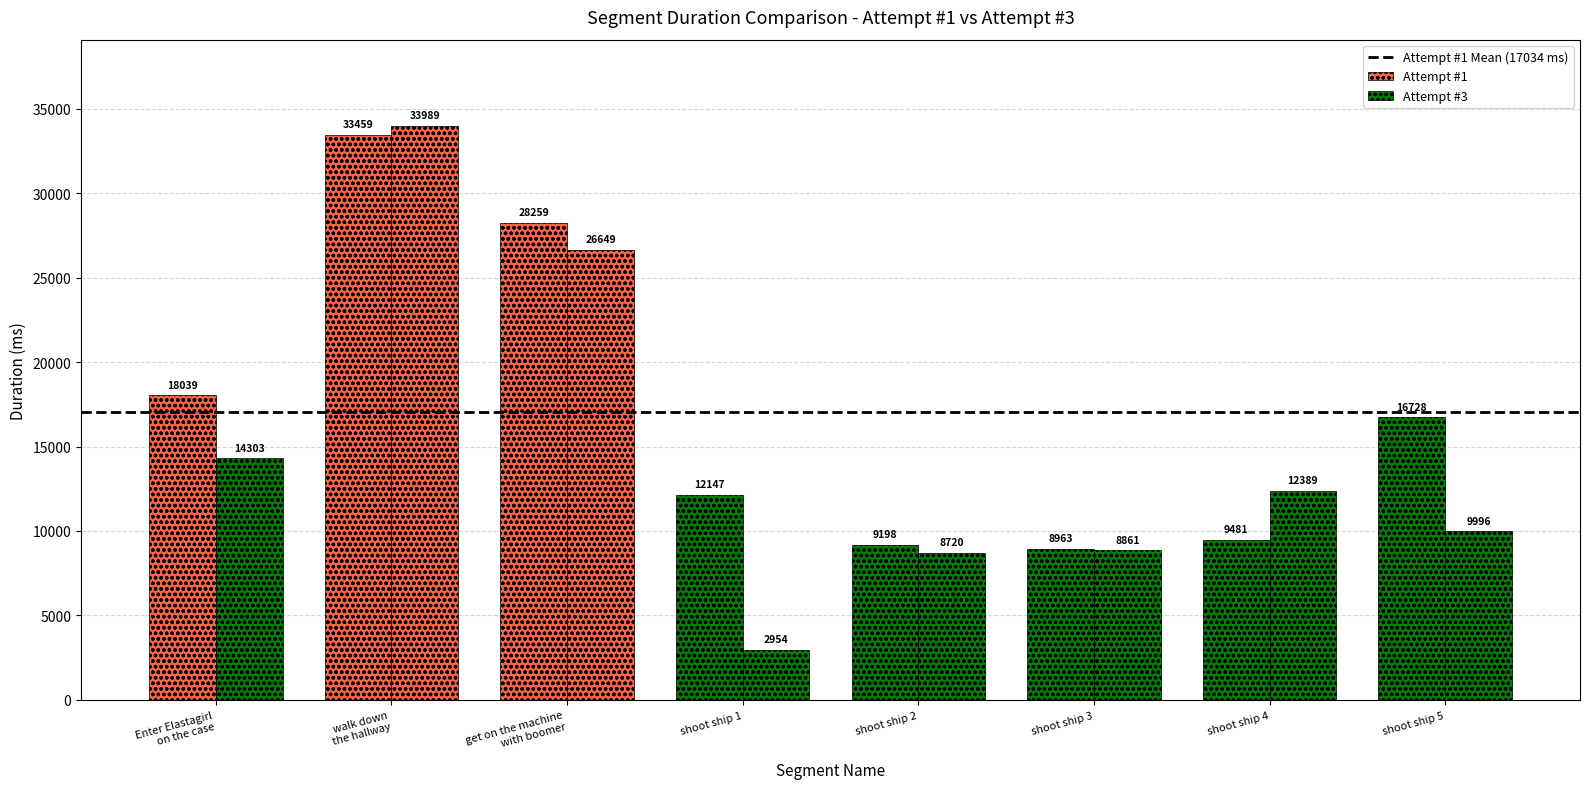

Count the number of categories in the chart.

8